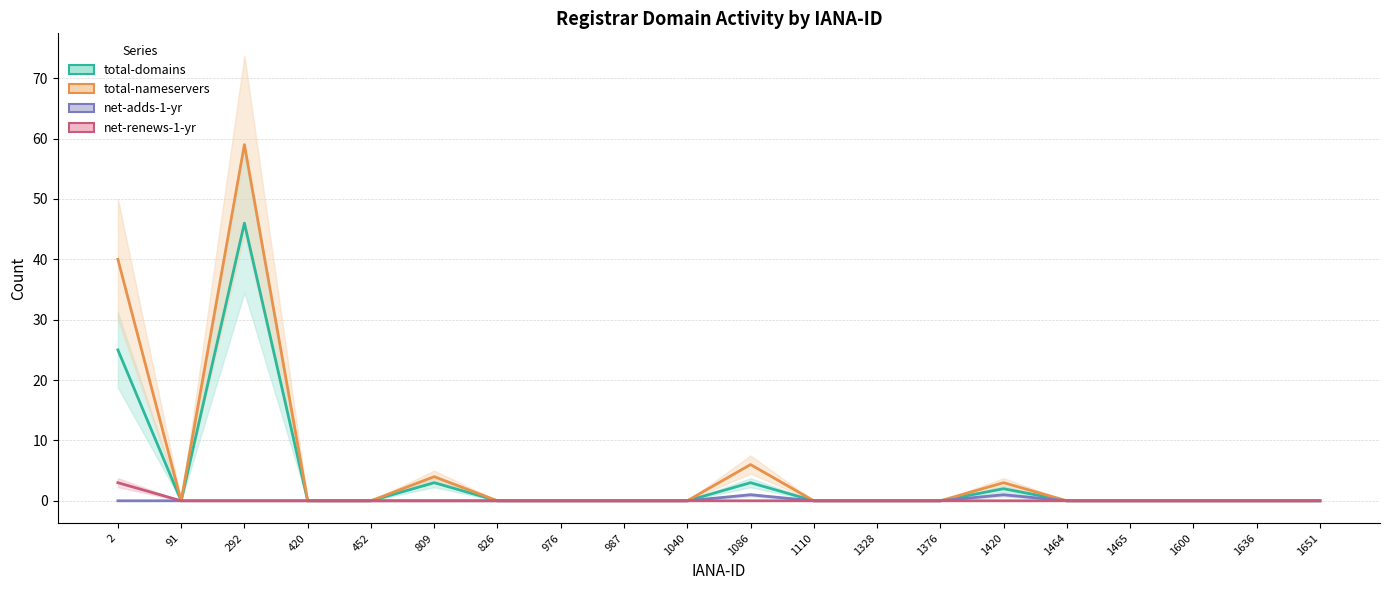

Which has a higher value, 1465 or 1636?

1465